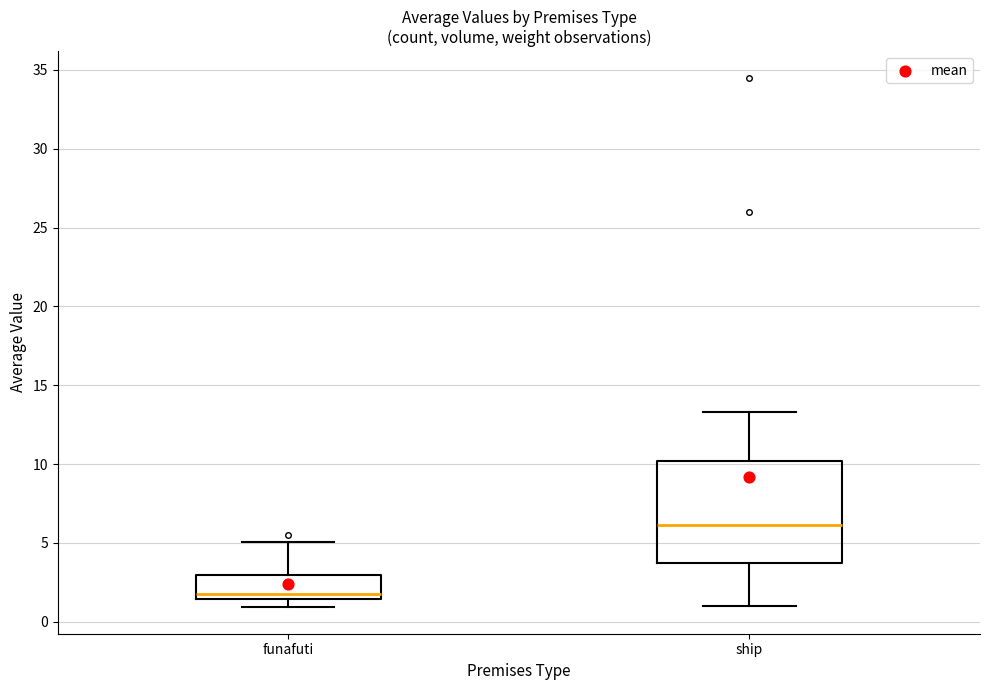

Reading left to right, transcribe this box plot: for each box, give where its median line is, the range the box spans, and where its two whiskers end, as read against the y-axis. The values are not printed on the chart, so give them approximately, as read against the axis.

funafuti: median 2.0, box 1.5 to 3.0, whiskers 1.0 to 5.0
ship: median 6.0, box 4.0 to 10.0, whiskers 1.0 to 13.5